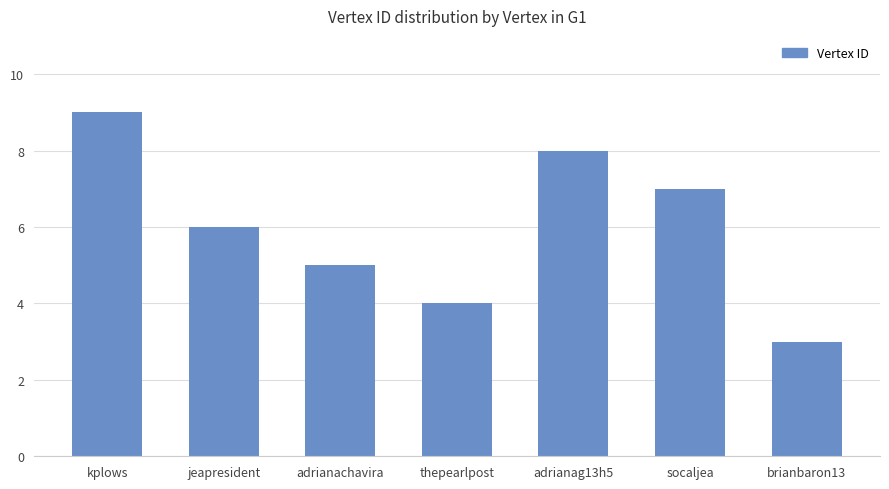

At which label does the data first exceed 6?

kplows